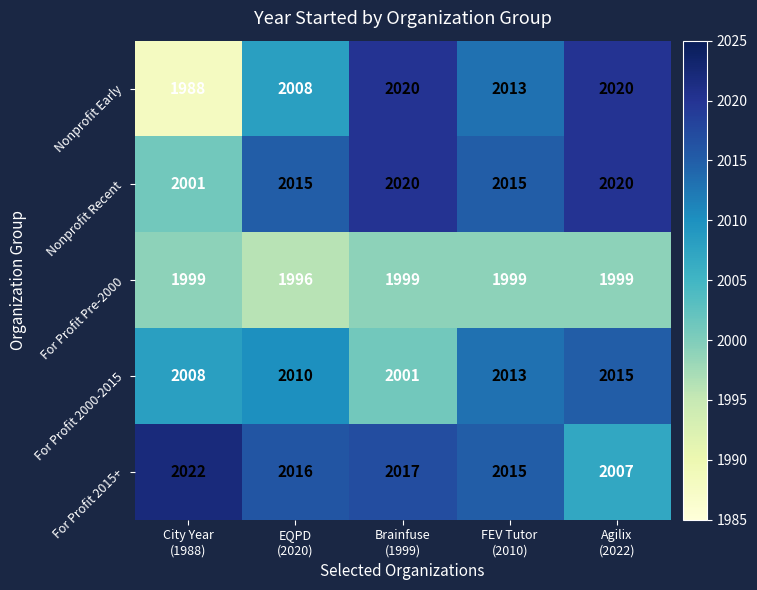

What is the spread (max minus min) of values at Brainfuse
(1999)?

21